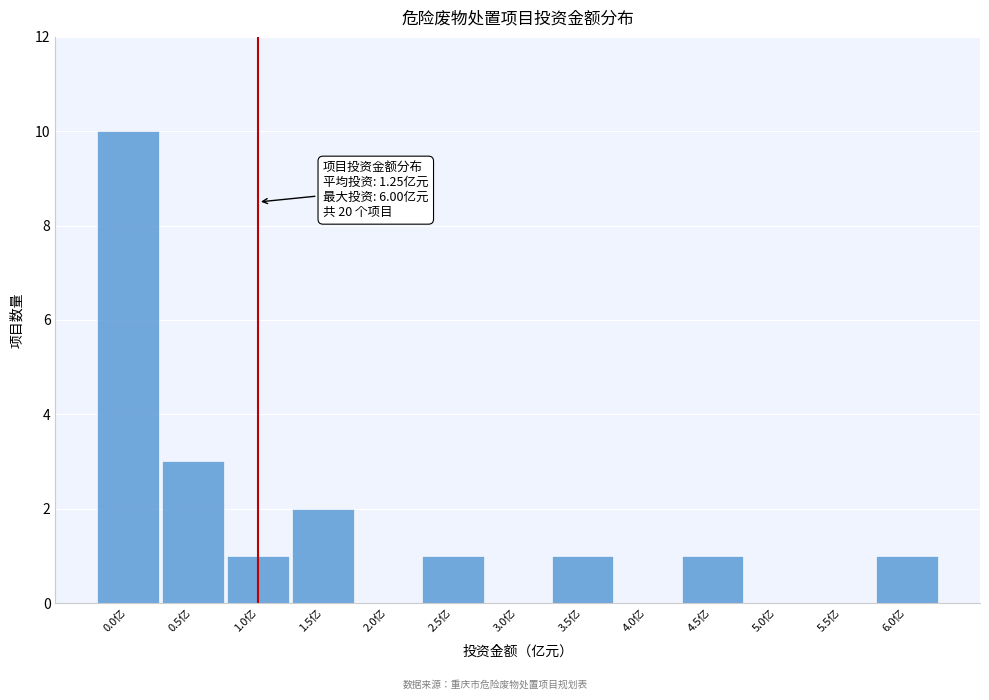

Reading left to right, extract all data points from this chart.

0.0亿=10	0.5亿=3	1.0亿=1	1.5亿=2	2.0亿=0	2.5亿=1	3.0亿=0	3.5亿=1	4.0亿=0	4.5亿=1	5.0亿=0	5.5亿=0	6.0亿=1